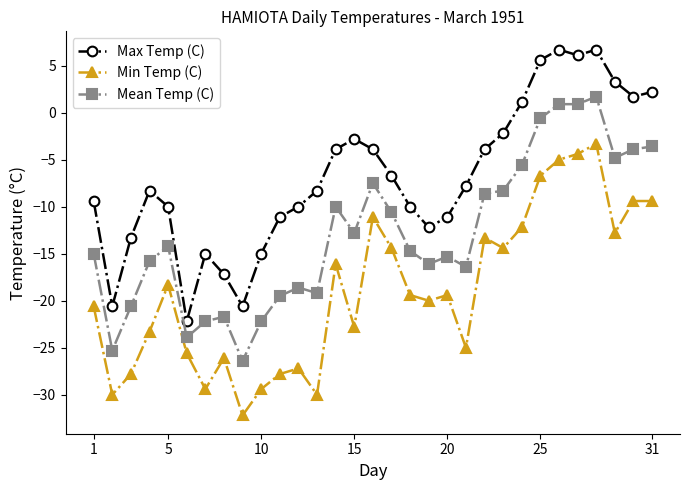

What is the sum of all Min Temp (C) values?

-586.8